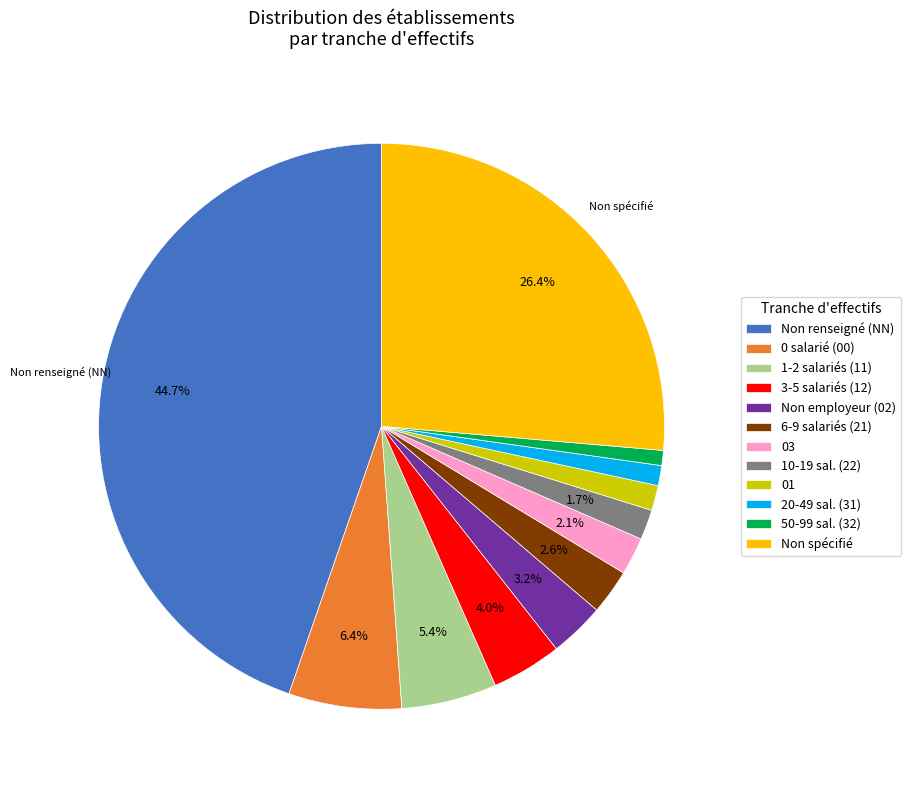

Which slice is the largest?

Non renseigné (NN)